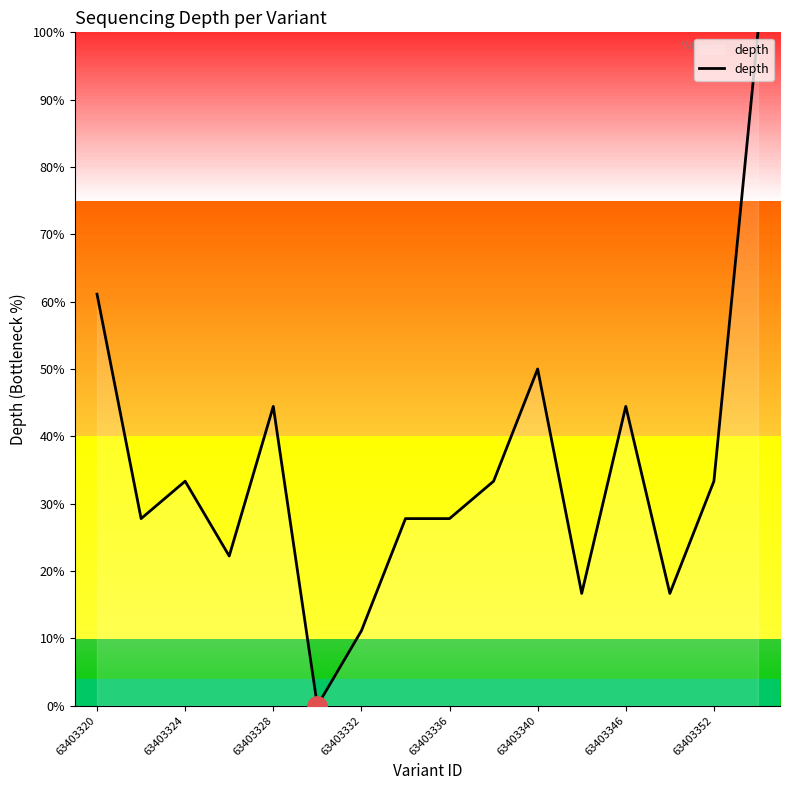

What is the maximum value shown in the chart?

100.0